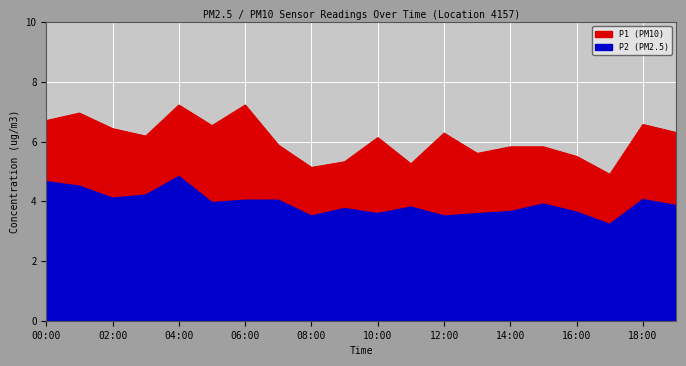

How many lines are shown in the chart?

2